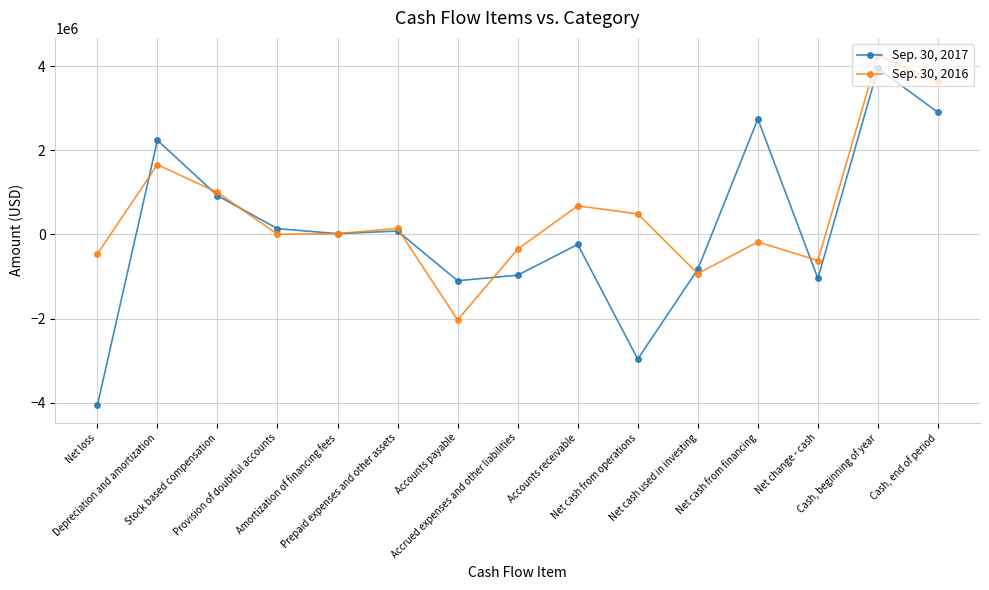

What is the value of the Sep. 30, 2016 point at the 1st from the left?

-463627